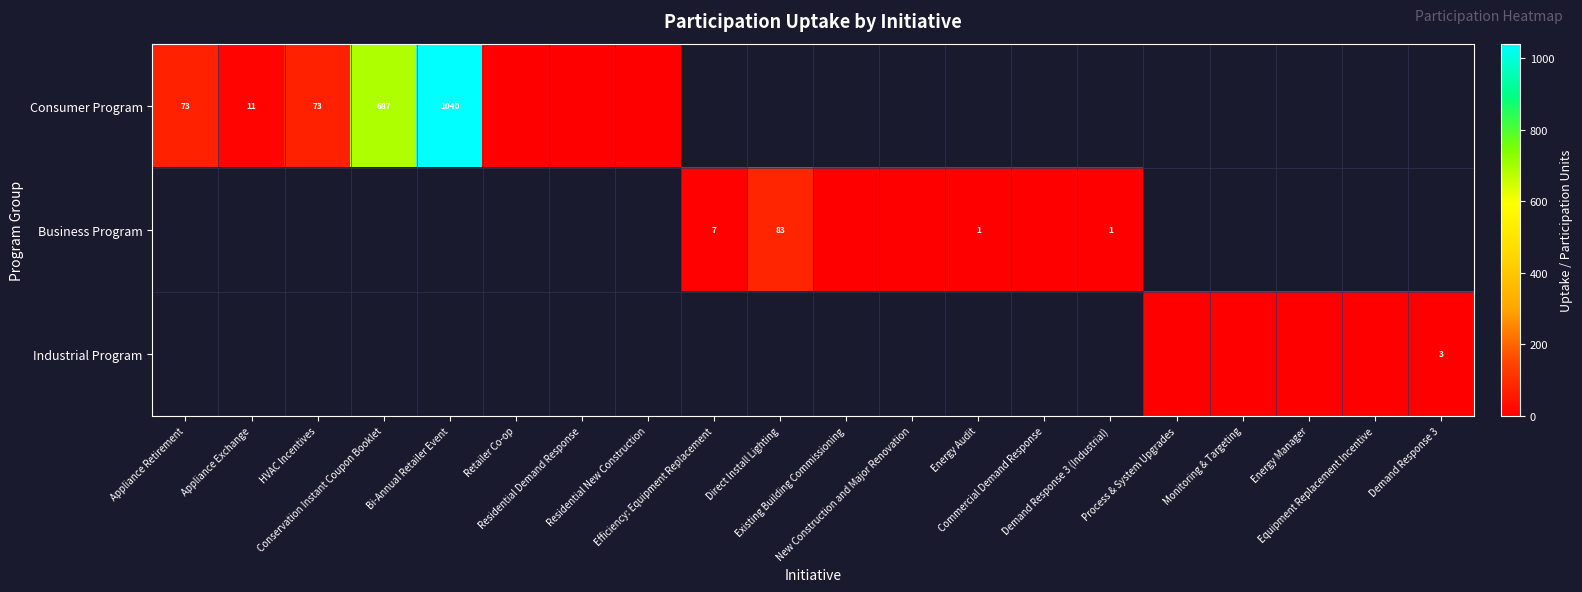

Is it true that Business Program equals 0.0 at New Construction and Major Renovation?

True